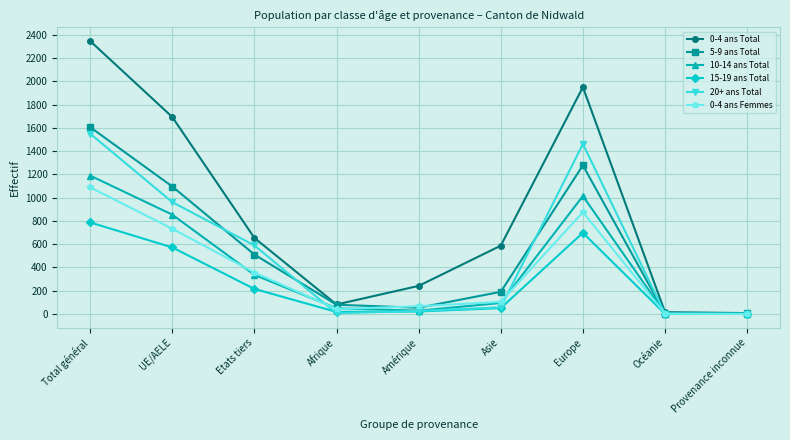

Is it true that 5-9 ans Total equals 511 at Etats tiers?

True